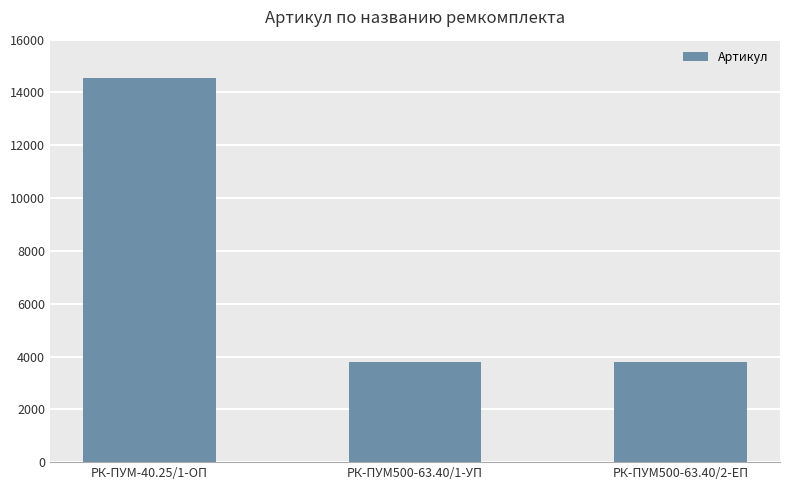

Is it true that the value at РК-ПУМ500-63.40/2-ЕП is 3802?

True